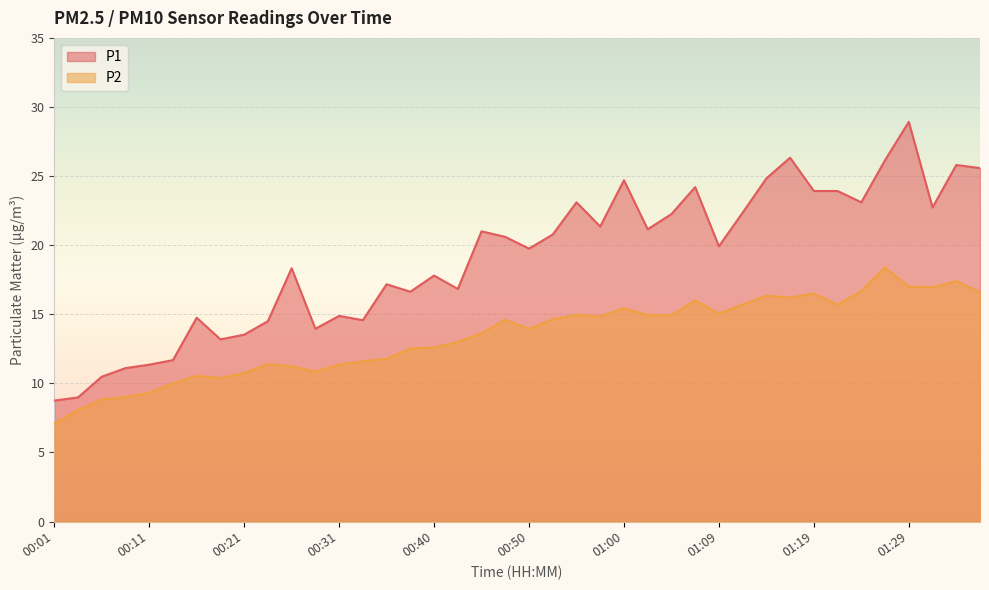

What is the label of the 1st point from the right?

01:36